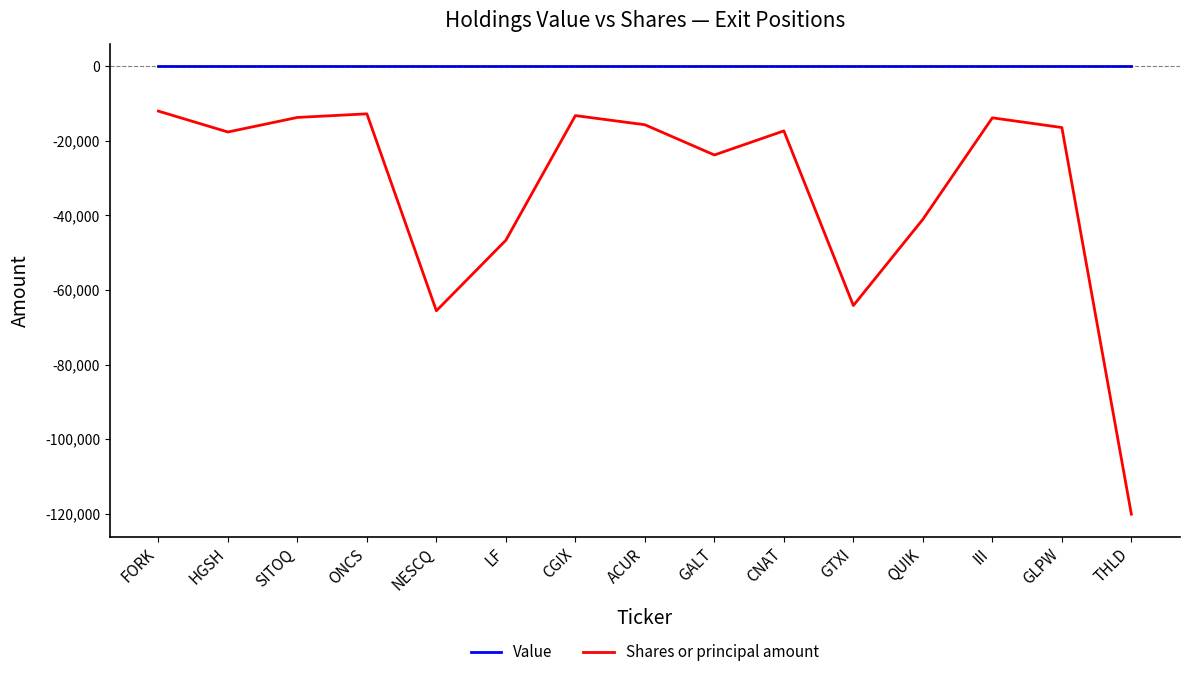

What is the minimum value for Shares or principal amount?

-120100